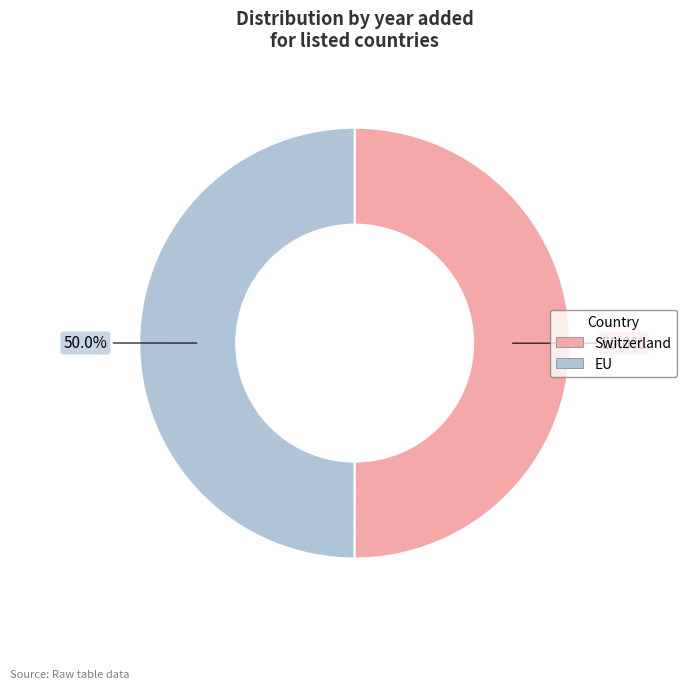

What is the ratio of the value at EU to the value at Switzerland?

1.0